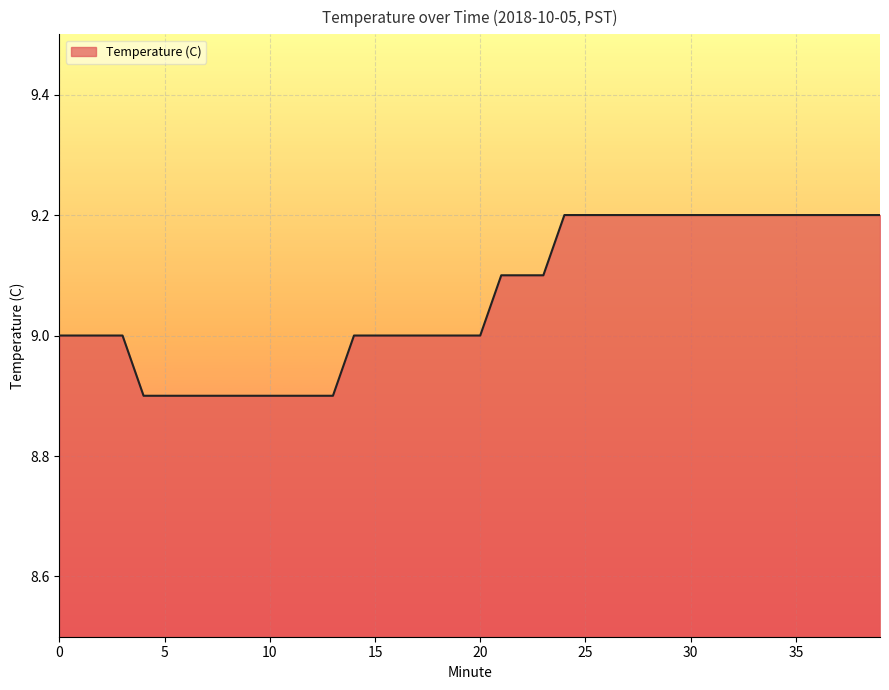

What is the minimum value shown in the chart?

8.9